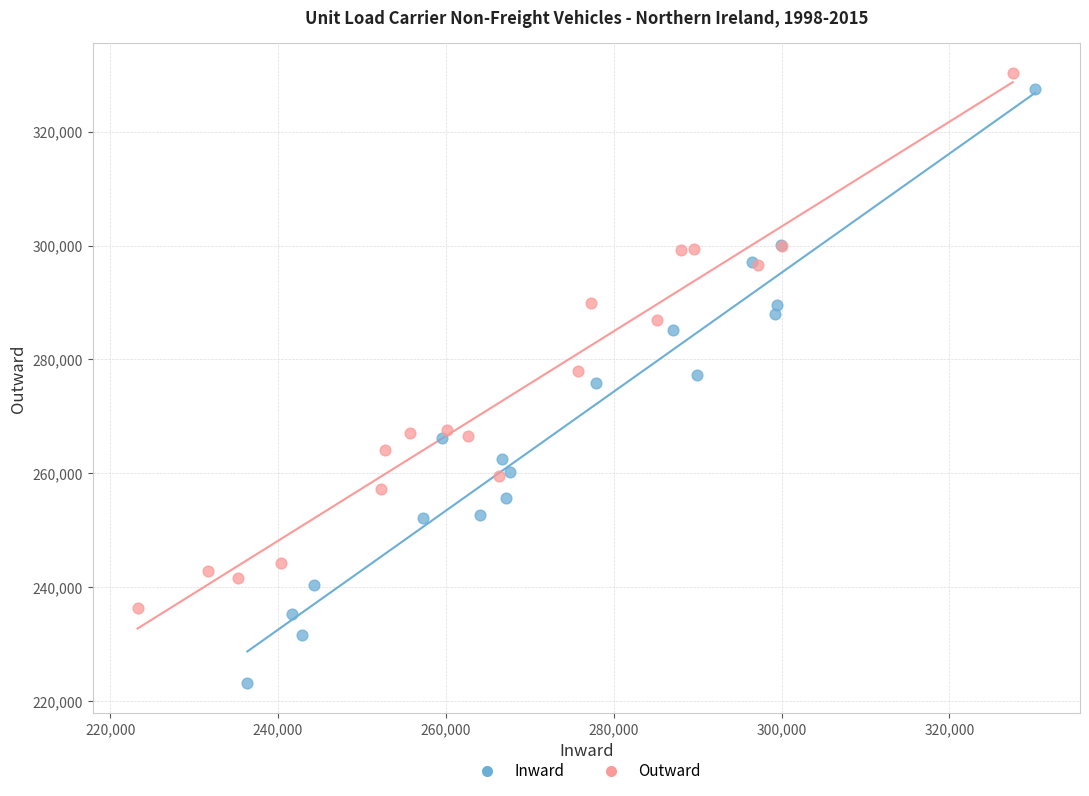

What are all the series names shown in the legend?

Inward, Outward